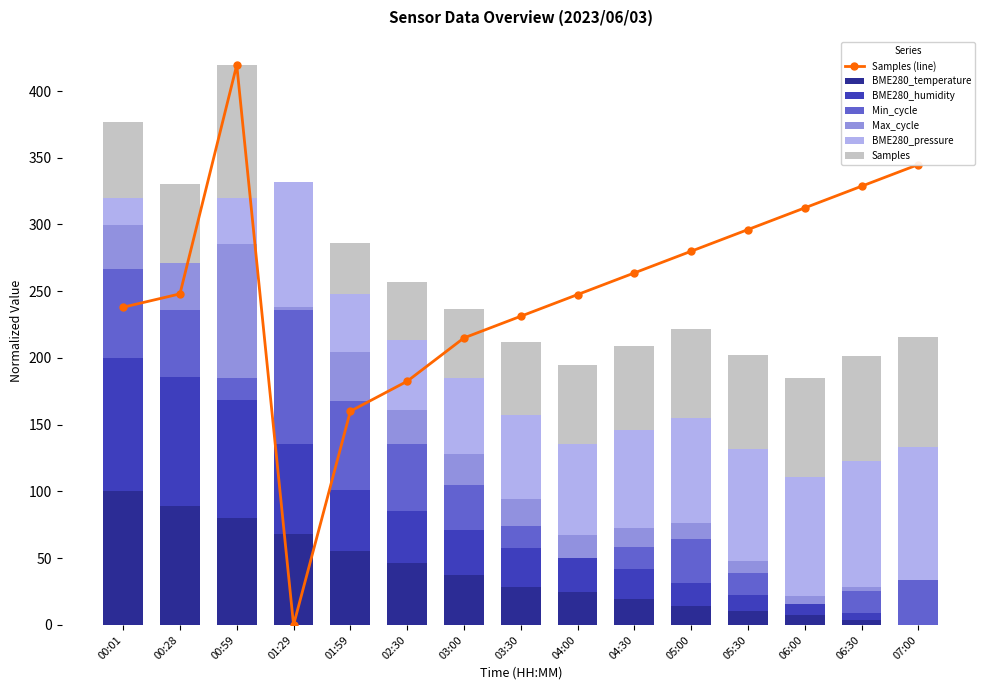

Is it true that BME280_temperature equals 20.1 at 03:00?

False